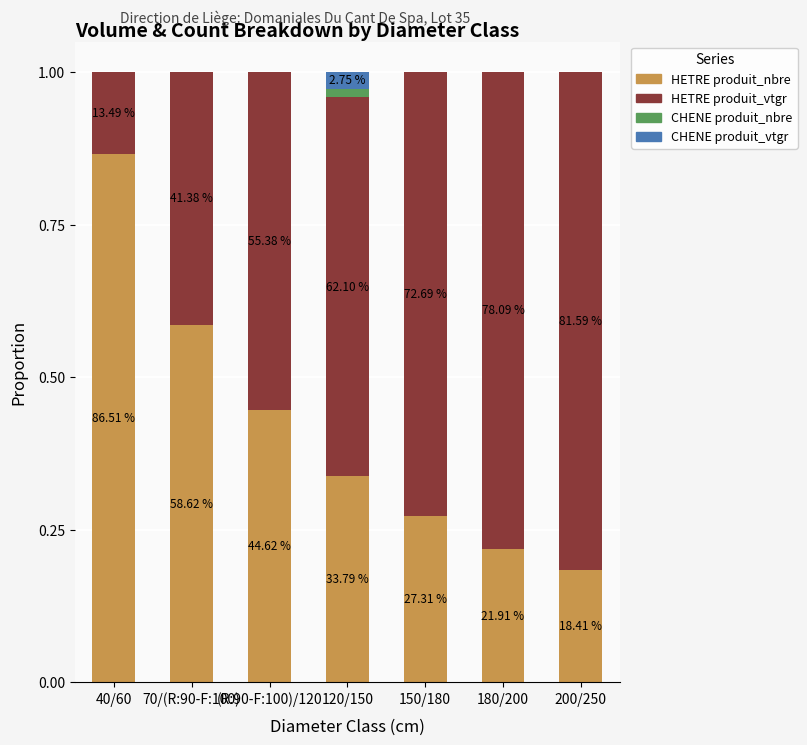

What are all the series names shown in the legend?

HETRE produit_nbre, HETRE produit_vtgr, CHENE produit_nbre, CHENE produit_vtgr